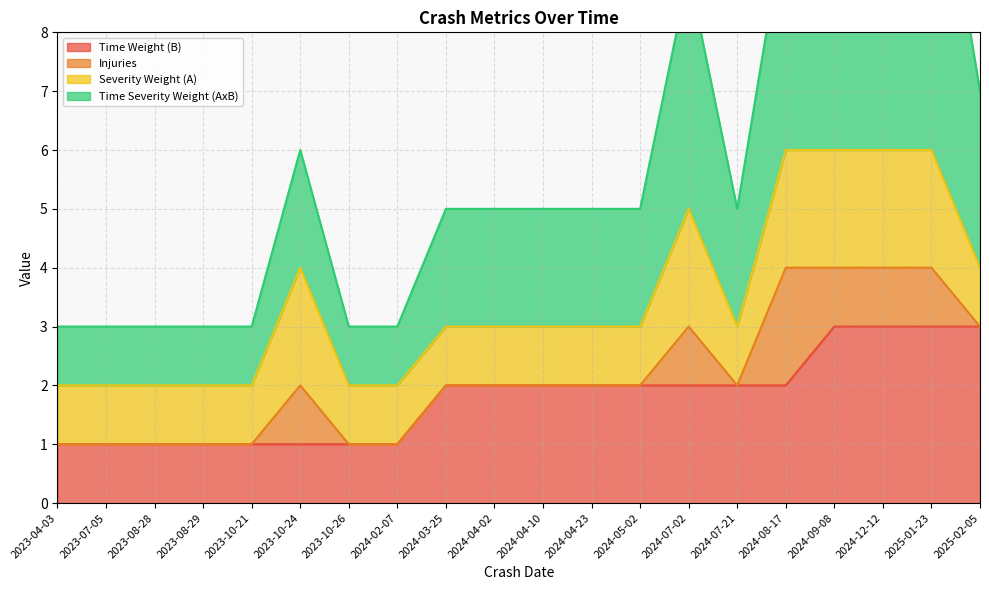

What is the difference between the maximum and second lowest values in the Time Weight (B) series?

2